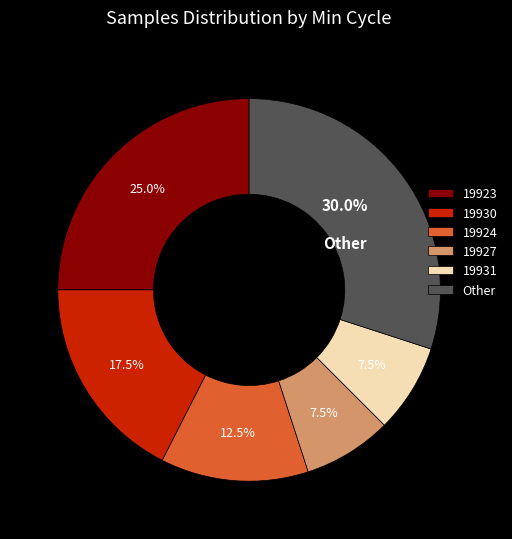

What is the ratio of the value at 19923 to the value at Other?

0.8